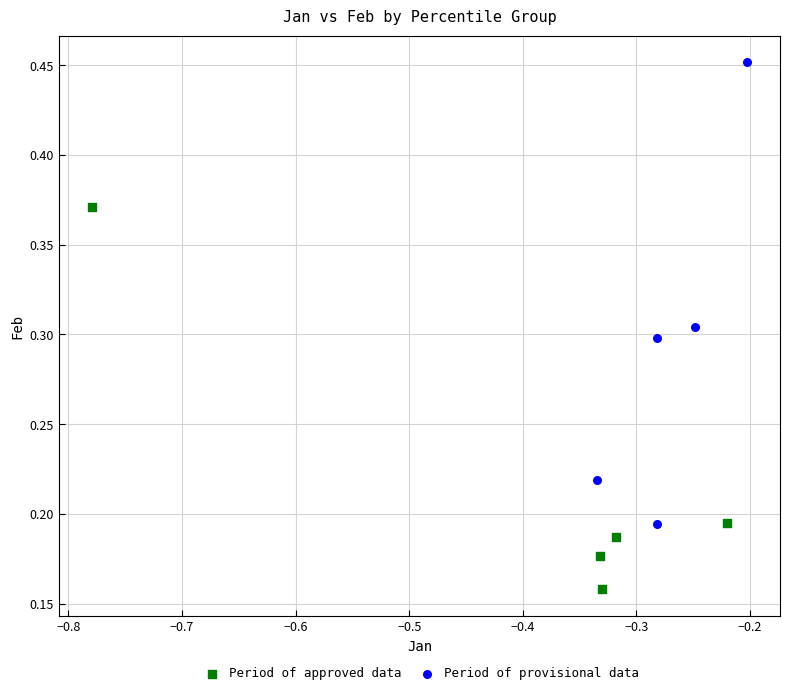

Which series contains the highest Y value?

Period of provisional data